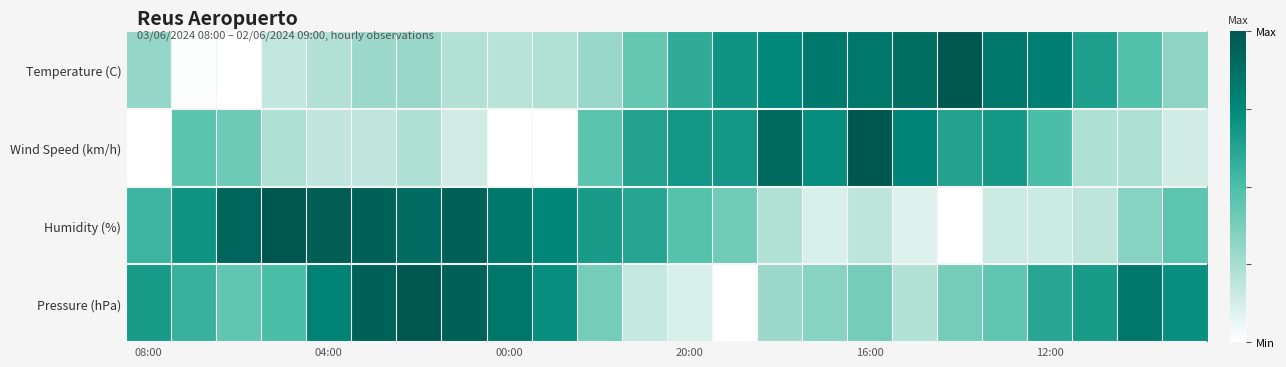

Reading left to right, transcribe all the data shown in this chart.

Temperature (C): 0.3	0.0	0.0	0.2	0.2	0.3	0.3	0.2	0.2	0.2	0.3	0.4	0.6	0.7	0.8	0.8	0.8	0.9	1.0	0.8	0.8	0.6	0.5	0.3
Wind Speed (km/h): 0.0	0.5	0.4	0.2	0.2	0.2	0.2	0.1	0.0	0.0	0.5	0.6	0.7	0.7	0.9	0.7	1.0	0.8	0.6	0.7	0.5	0.2	0.2	0.1
Humidity (%): 0.5	0.7	0.9	1.0	1.0	0.9	0.9	0.9	0.8	0.8	0.7	0.6	0.5	0.4	0.2	0.1	0.2	0.1	0.0	0.2	0.2	0.2	0.3	0.5
Pressure (hPa): 0.7	0.6	0.4	0.5	0.8	0.9	1.0	0.9	0.8	0.7	0.4	0.2	0.1	0.0	0.3	0.3	0.4	0.2	0.4	0.4	0.6	0.7	0.8	0.7